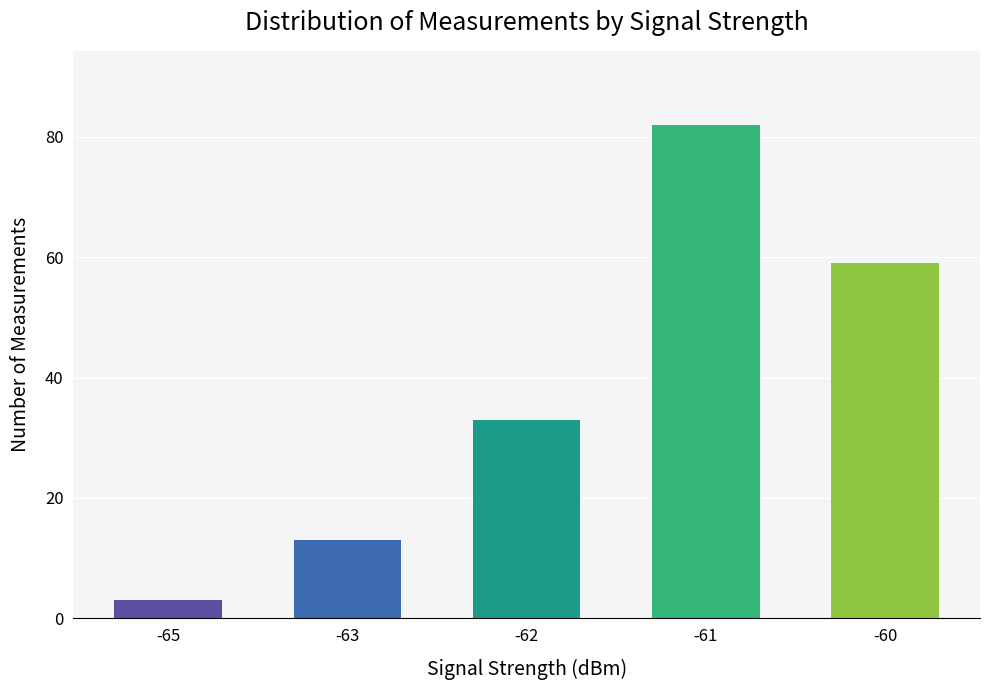

How many bars are there in total?

5